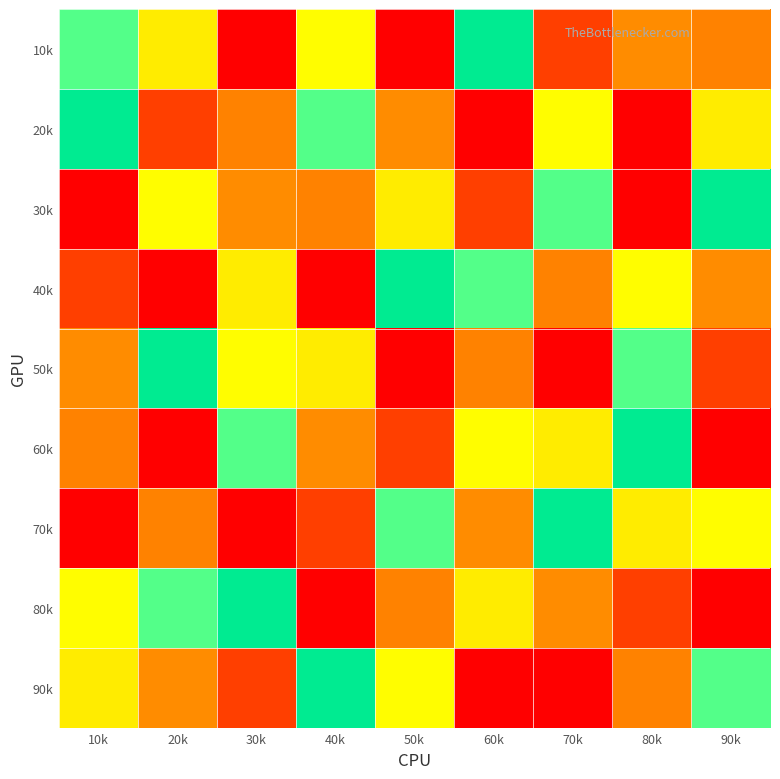

What is the total value across all series at 80k?

45